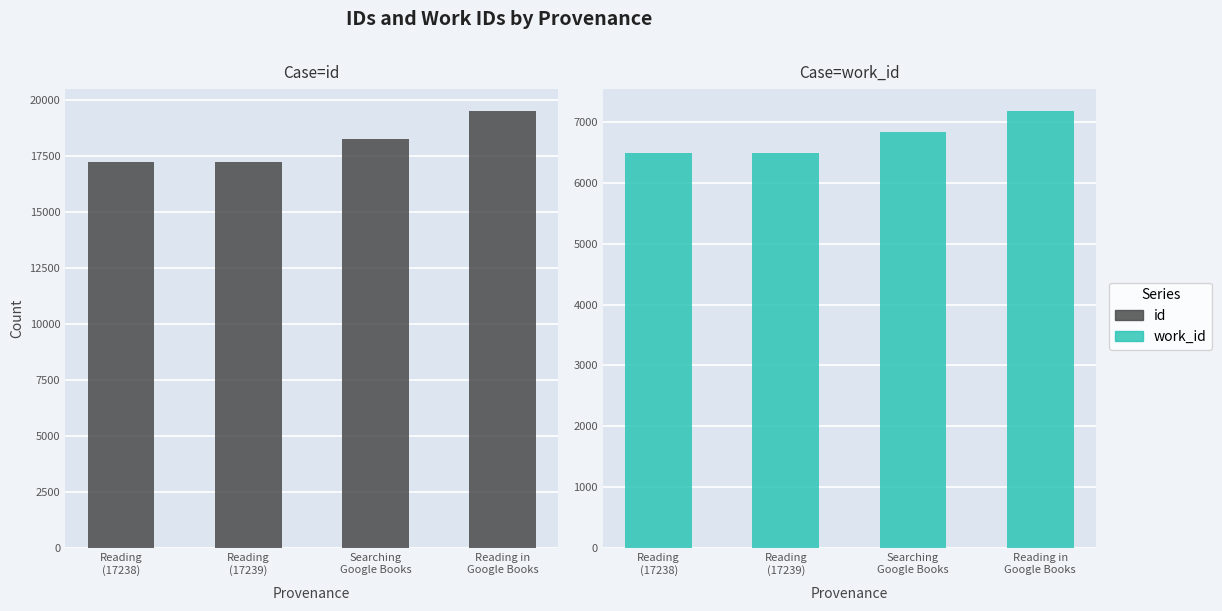

Where does the work_id series first go above 6824?

Reading in
Google Books